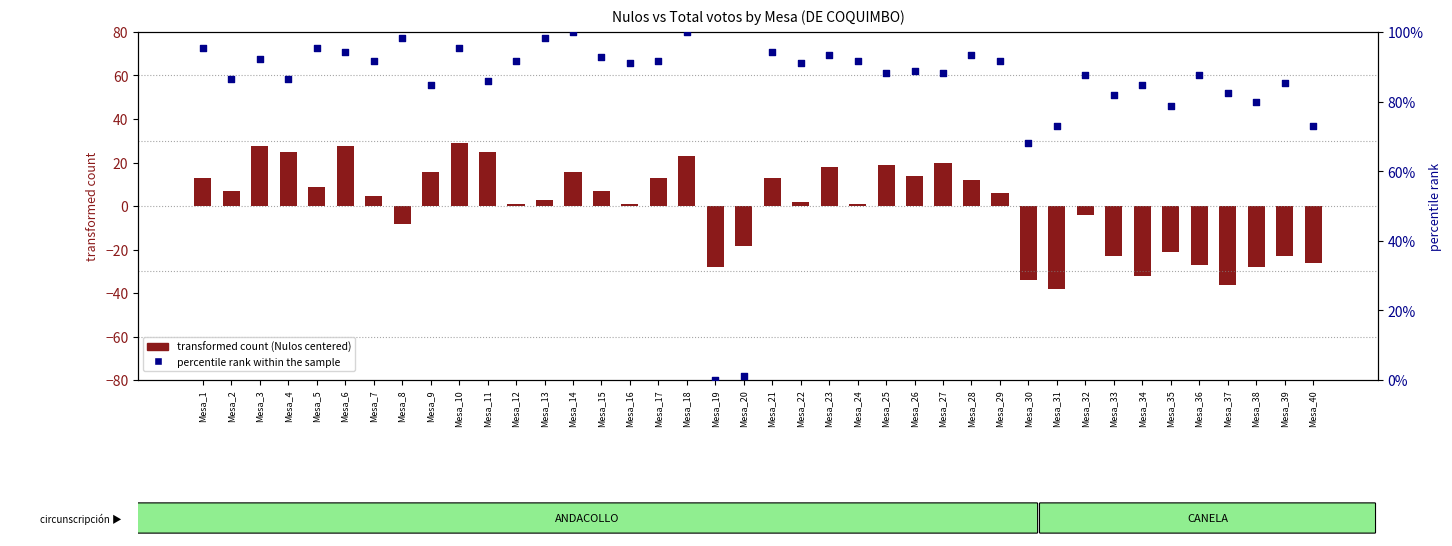

Which series has the largest total across all categories?

percentile rank within the sample